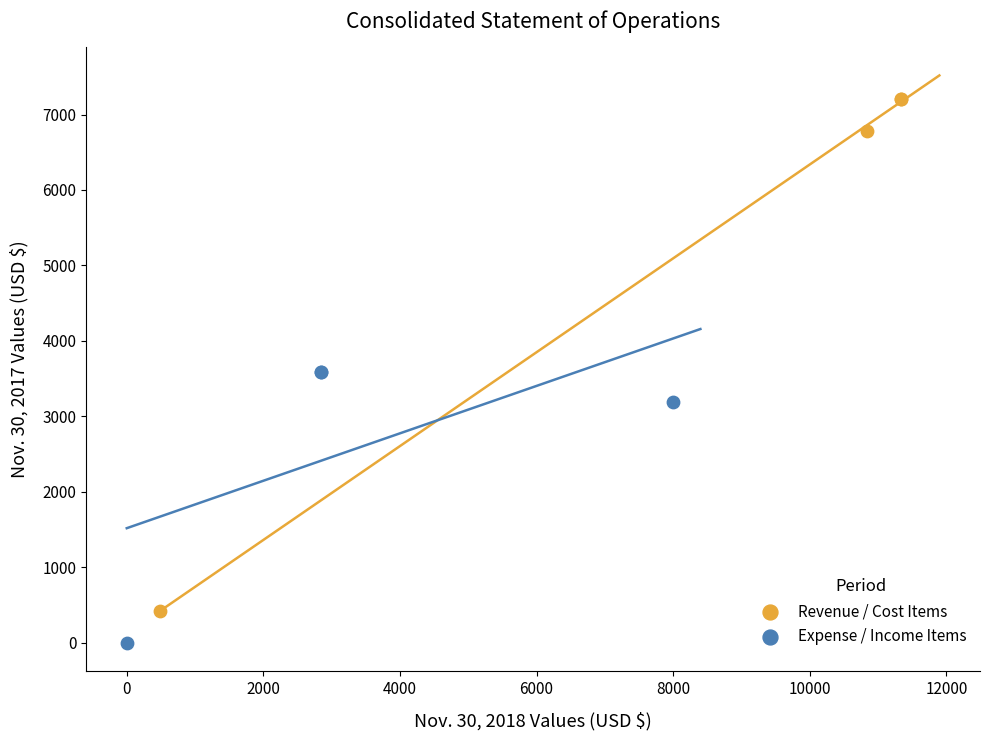

Which series contains the highest Y value?

Revenue / Cost Items